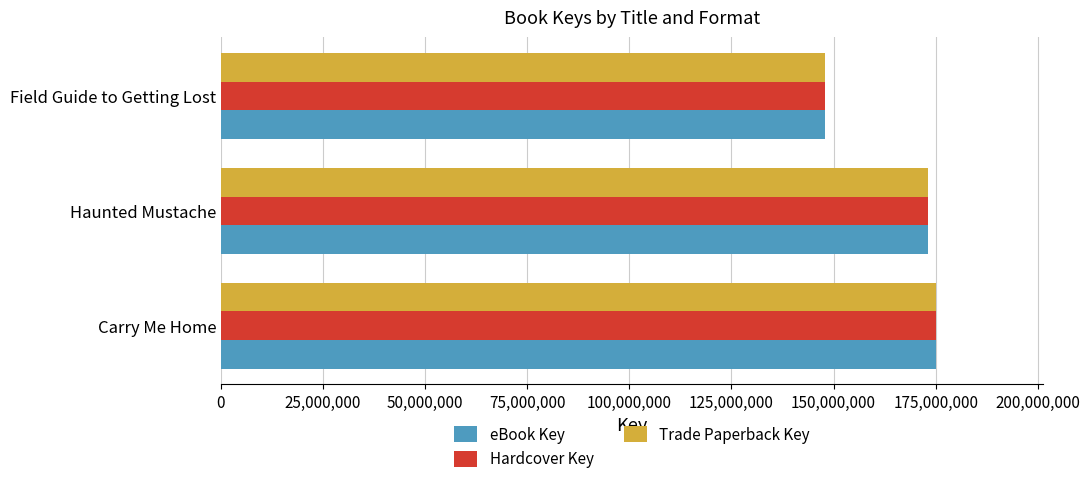

True or false: Hardcover Key has a value of 94190931 at Field Guide to Getting Lost.

False